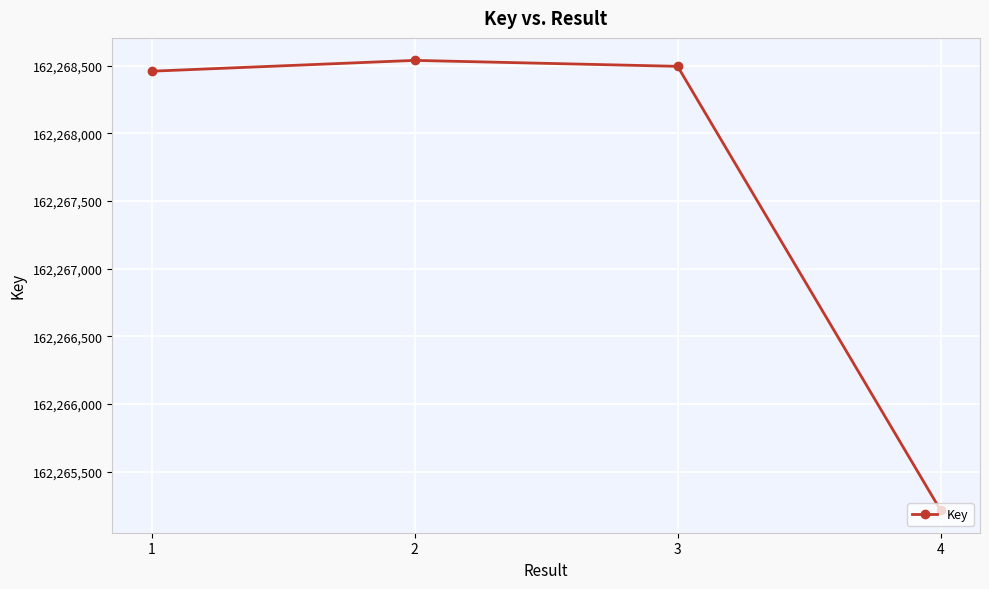

What is the difference between the values at 4 and 3?

3282